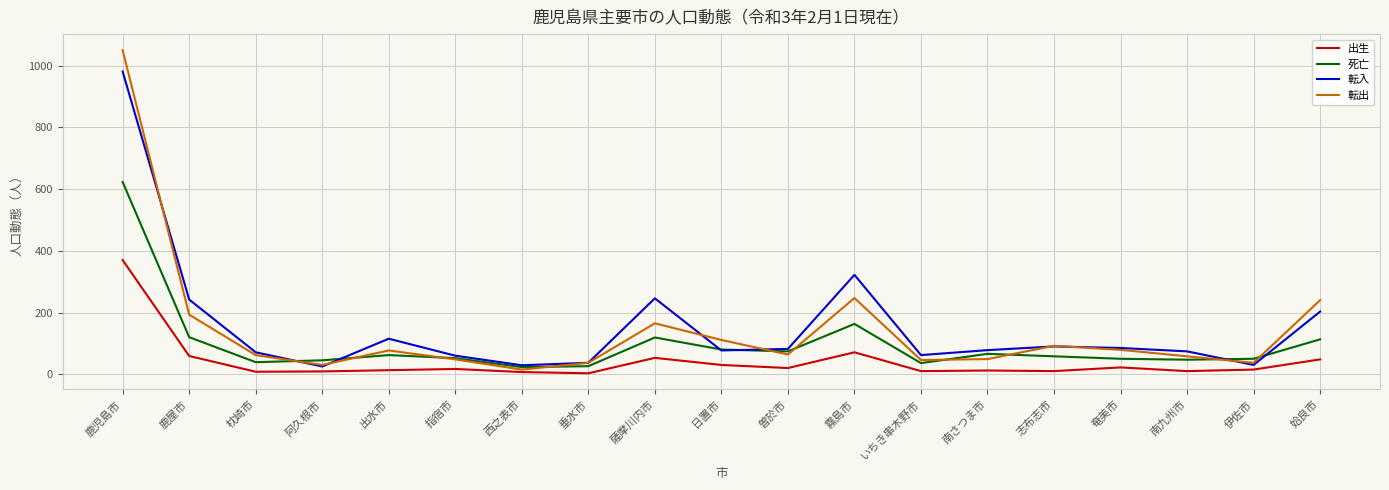

Which series changed the most between 霧島市 and 南さつま市?

転入